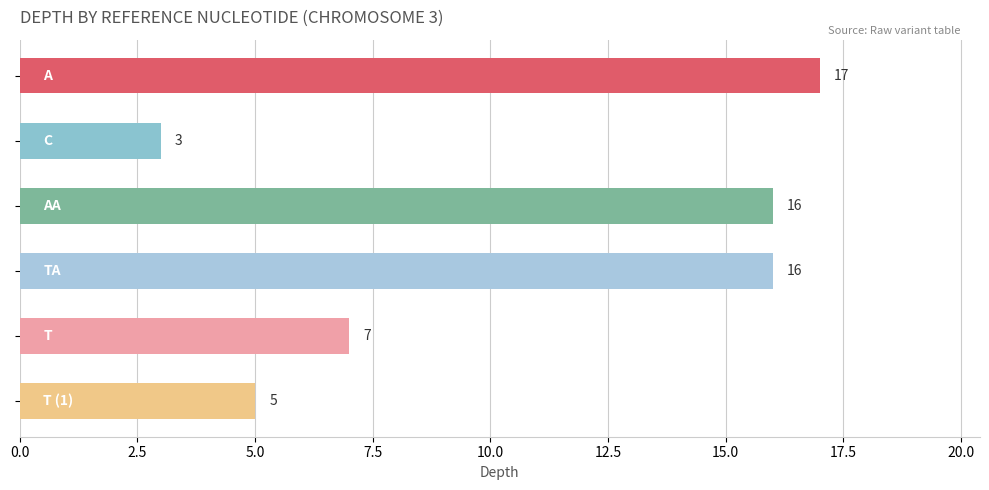

What is the greatest value displayed?

17